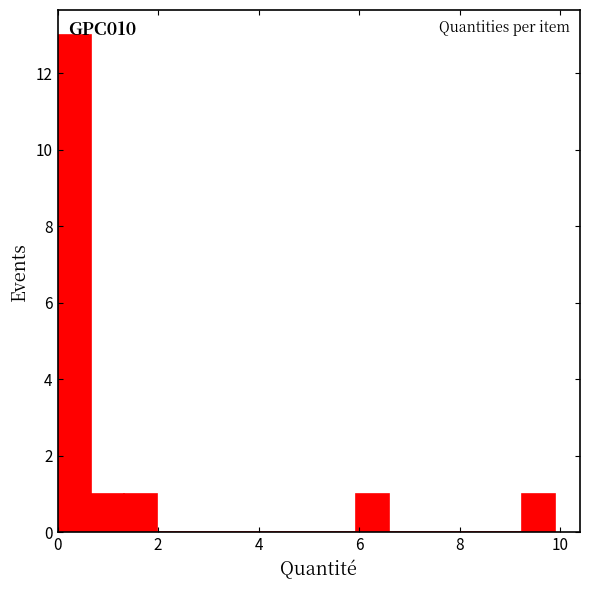

Around what value on the x-axis is the tallest bar? Give the approximate position of its centre, as read against the axis.

0.4